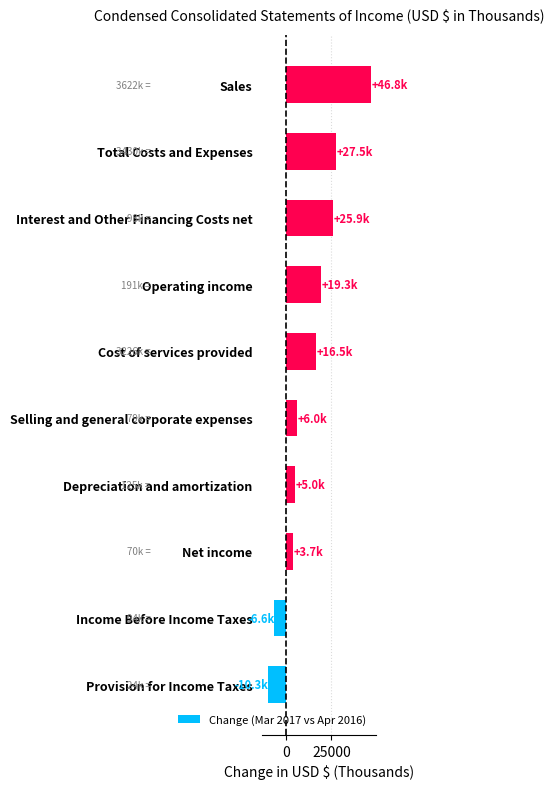

What is the change in value from Net income to Depreciation and amortization?

+1267